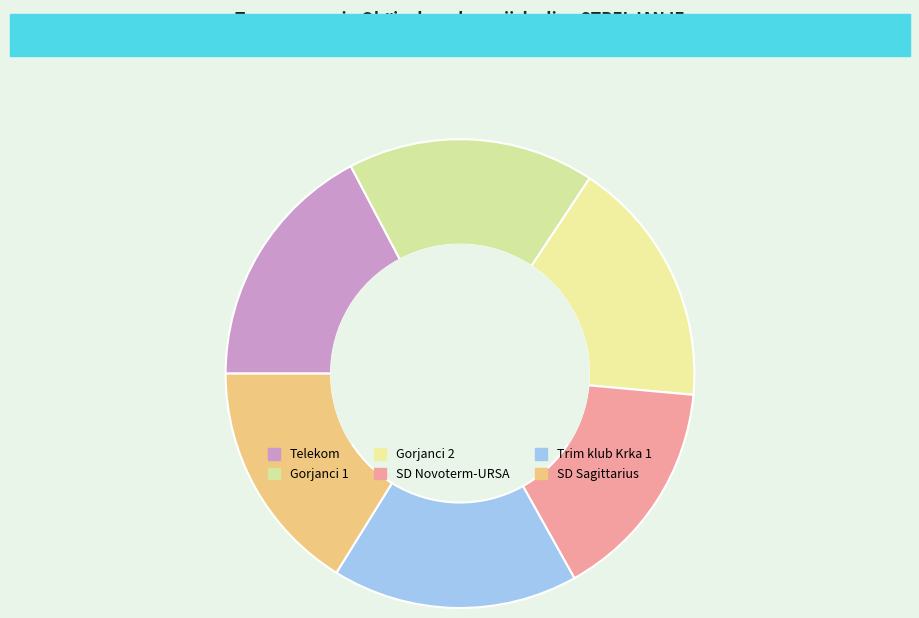

How much of the chart is everything except Telekom?

82.7%